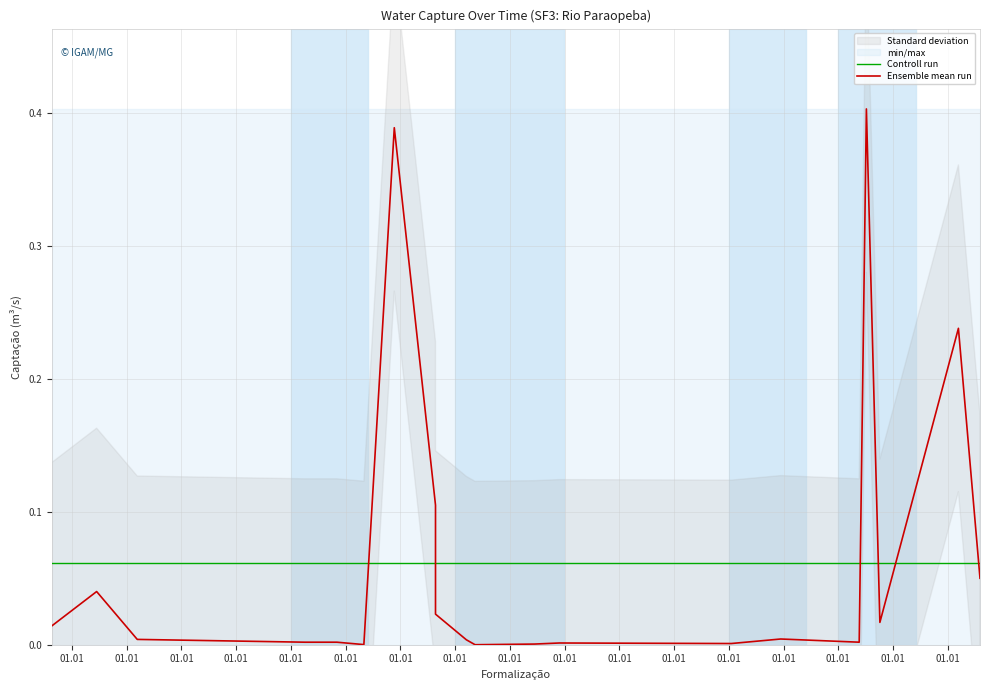

Does the chart display data point markers on the line(s)?

No